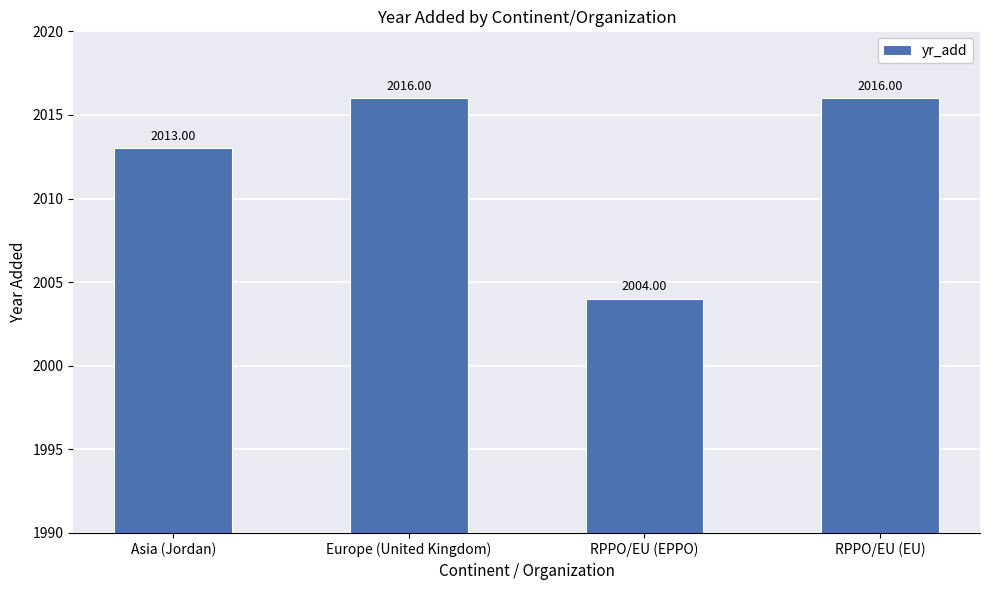

Reading left to right, list all the values displayed in this chart.

Asia (Jordan)=2013	Europe (United Kingdom)=2016	RPPO/EU (EPPO)=2004	RPPO/EU (EU)=2016